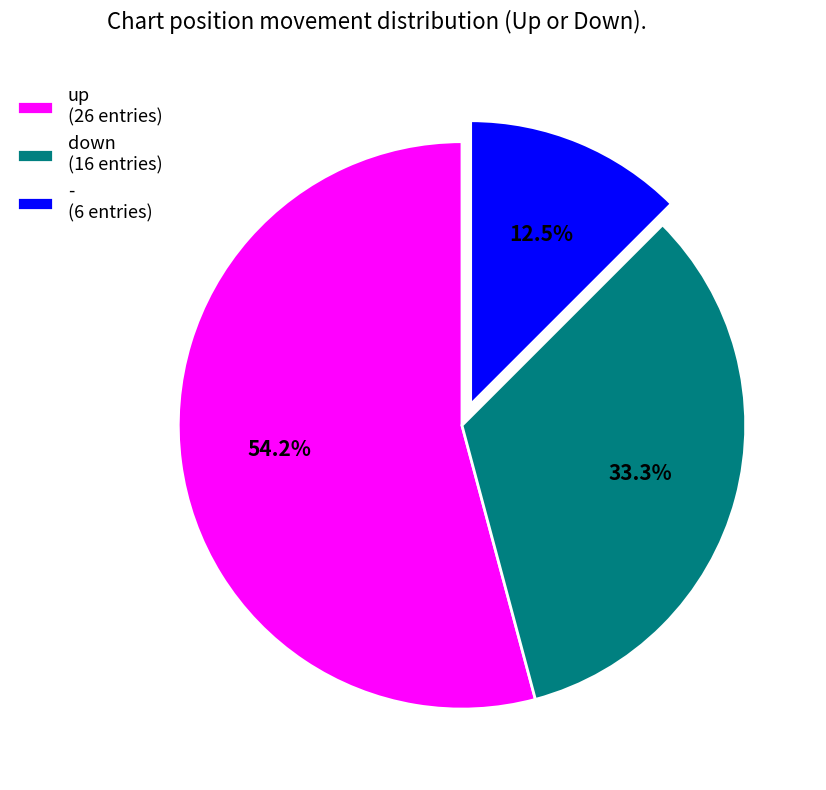

To the nearest percent, what is the combined percentage of down and -?

46%